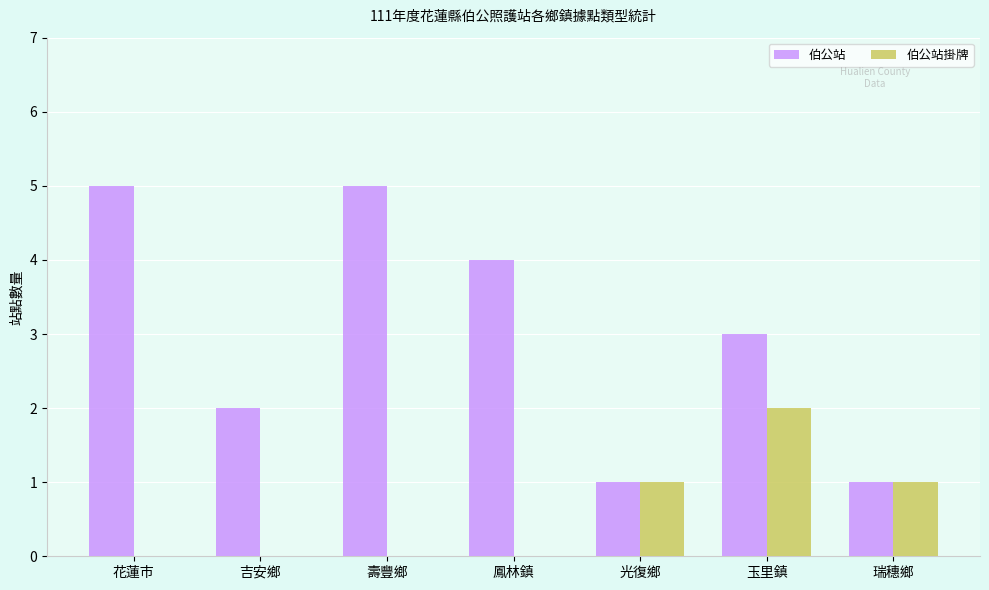

What is the sum of all 伯公站掛牌 values?

4